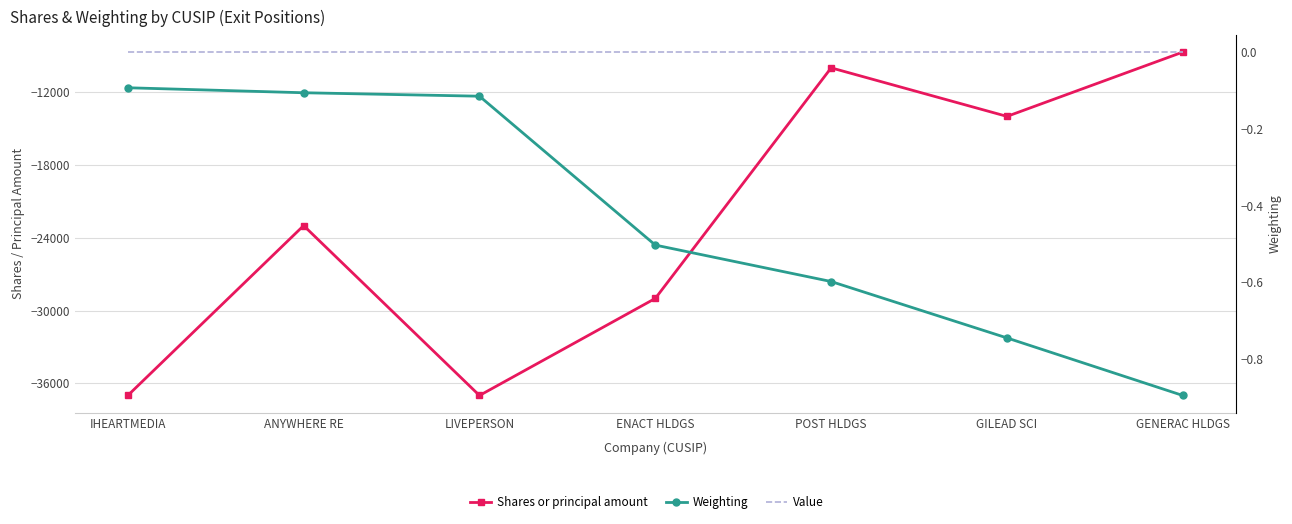

What is the highest value of the Weighting series?

-0.1